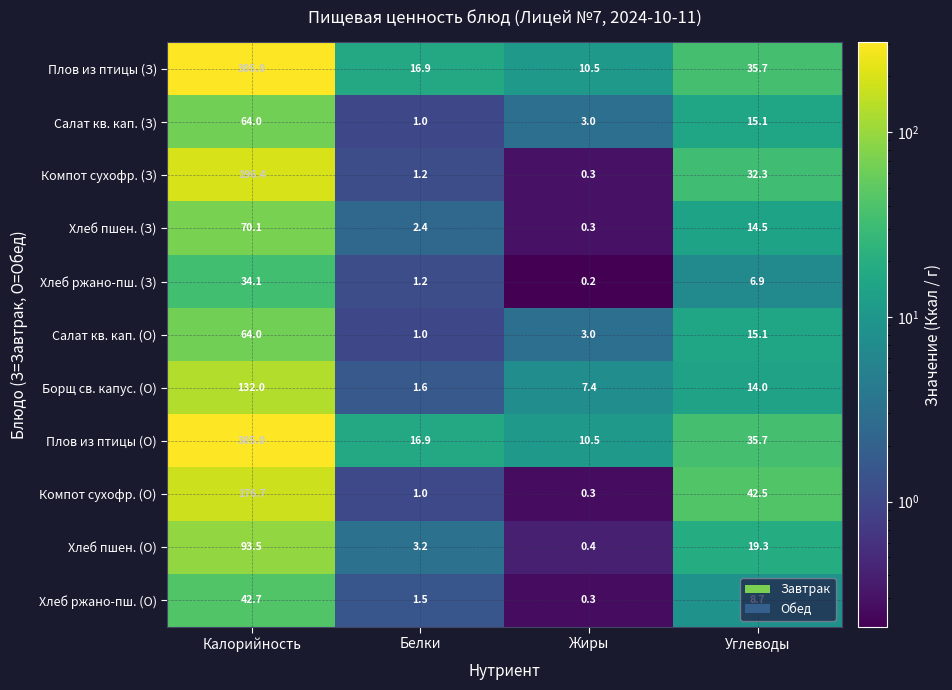

At how many categories does at least one series exceed 242?

1